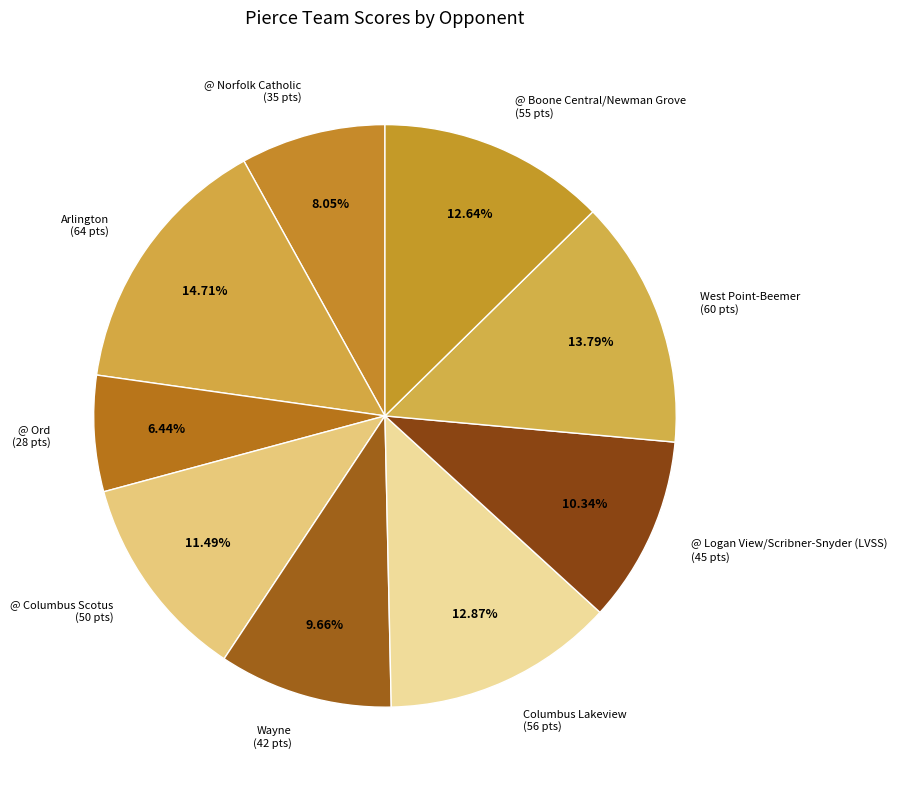

How many segments does this pie chart have?

9